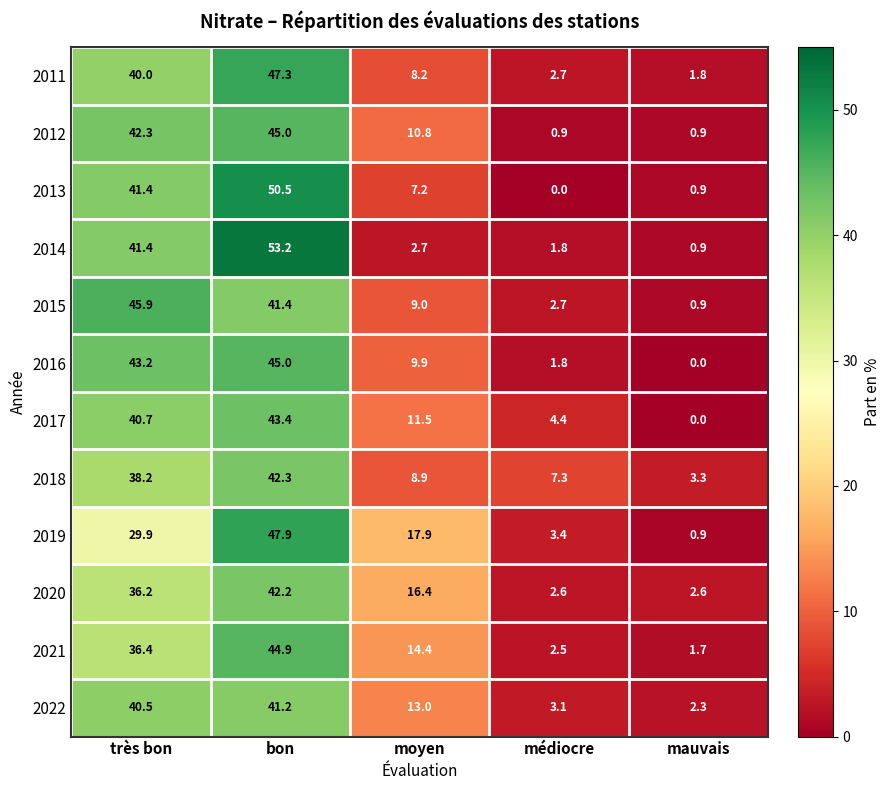

The value of 2016 at très bon is 18.1. True or false?

False